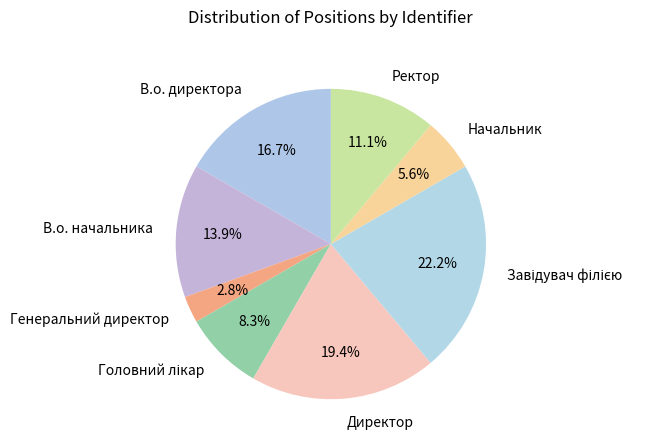

What is the smallest slice in the pie chart?

Генеральний директор